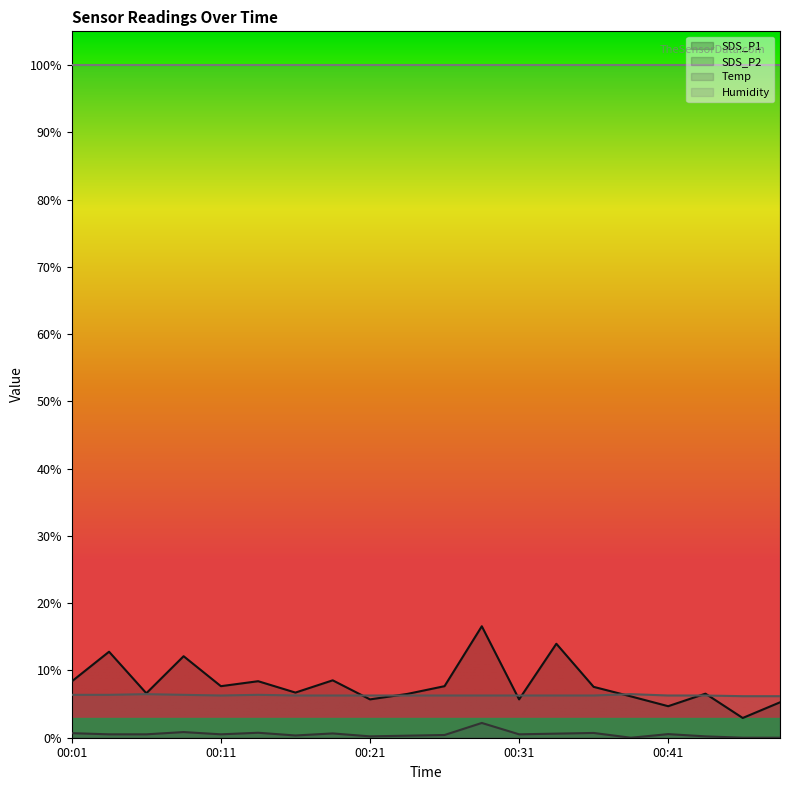

Count the number of categories in the chart.

20